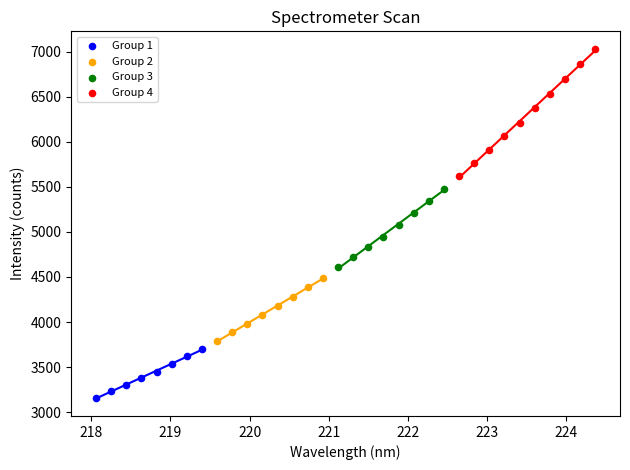

Which series has the widest spread of Y values?

Group 4